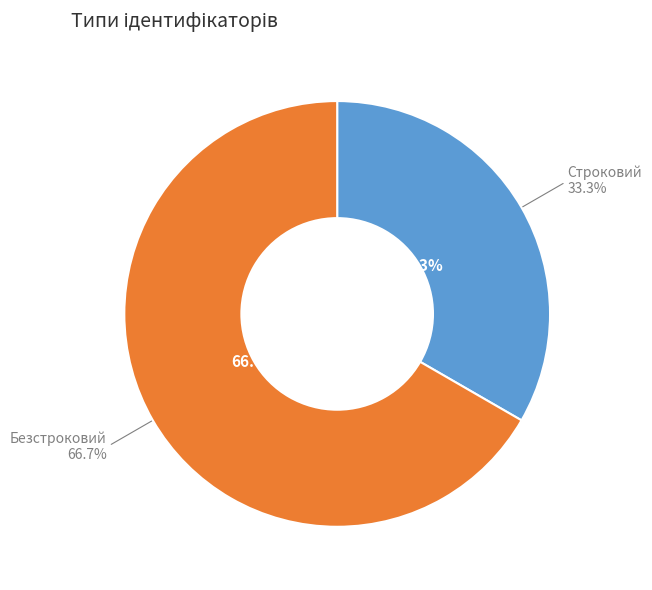

To the nearest percent, what percentage of the pie is Строковий?

33%